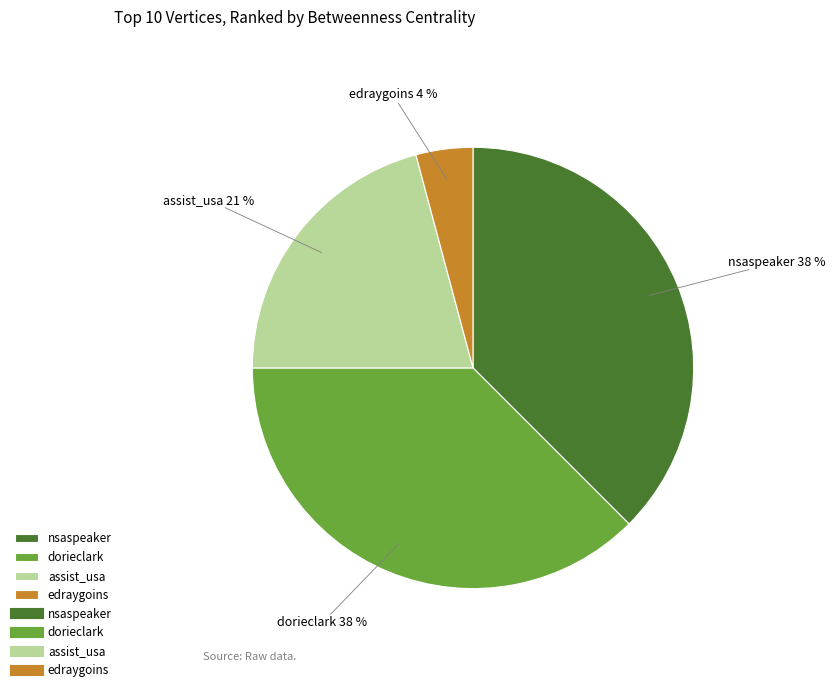

Which slice is the smallest?

edraygoins